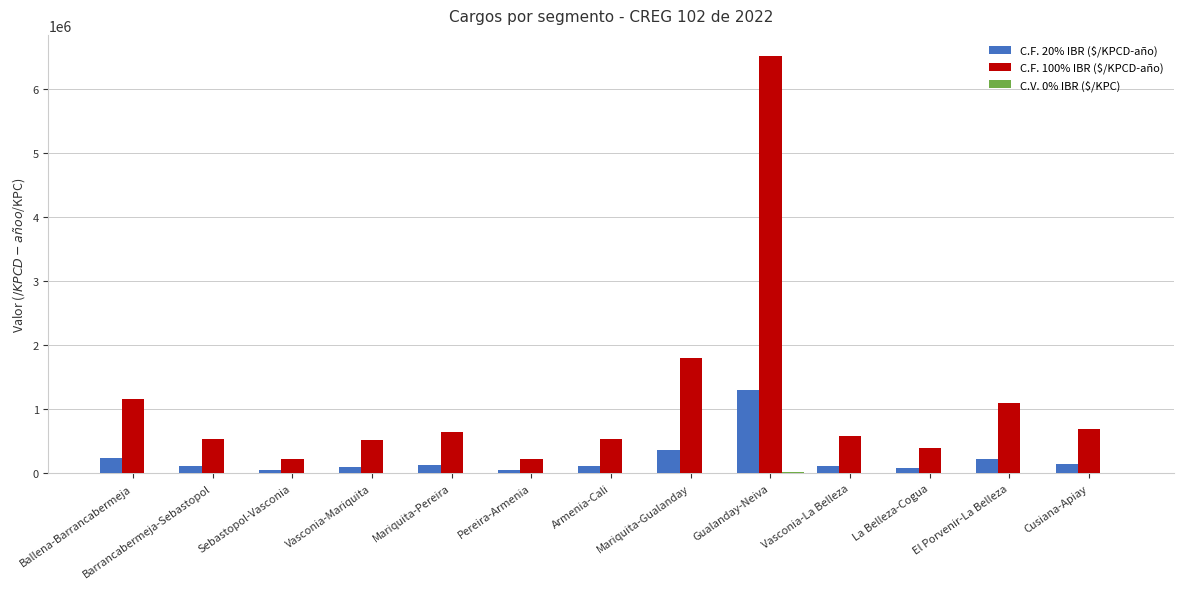

What is the spread (max minus min) of values at Gualanday-Neiva?

6507442